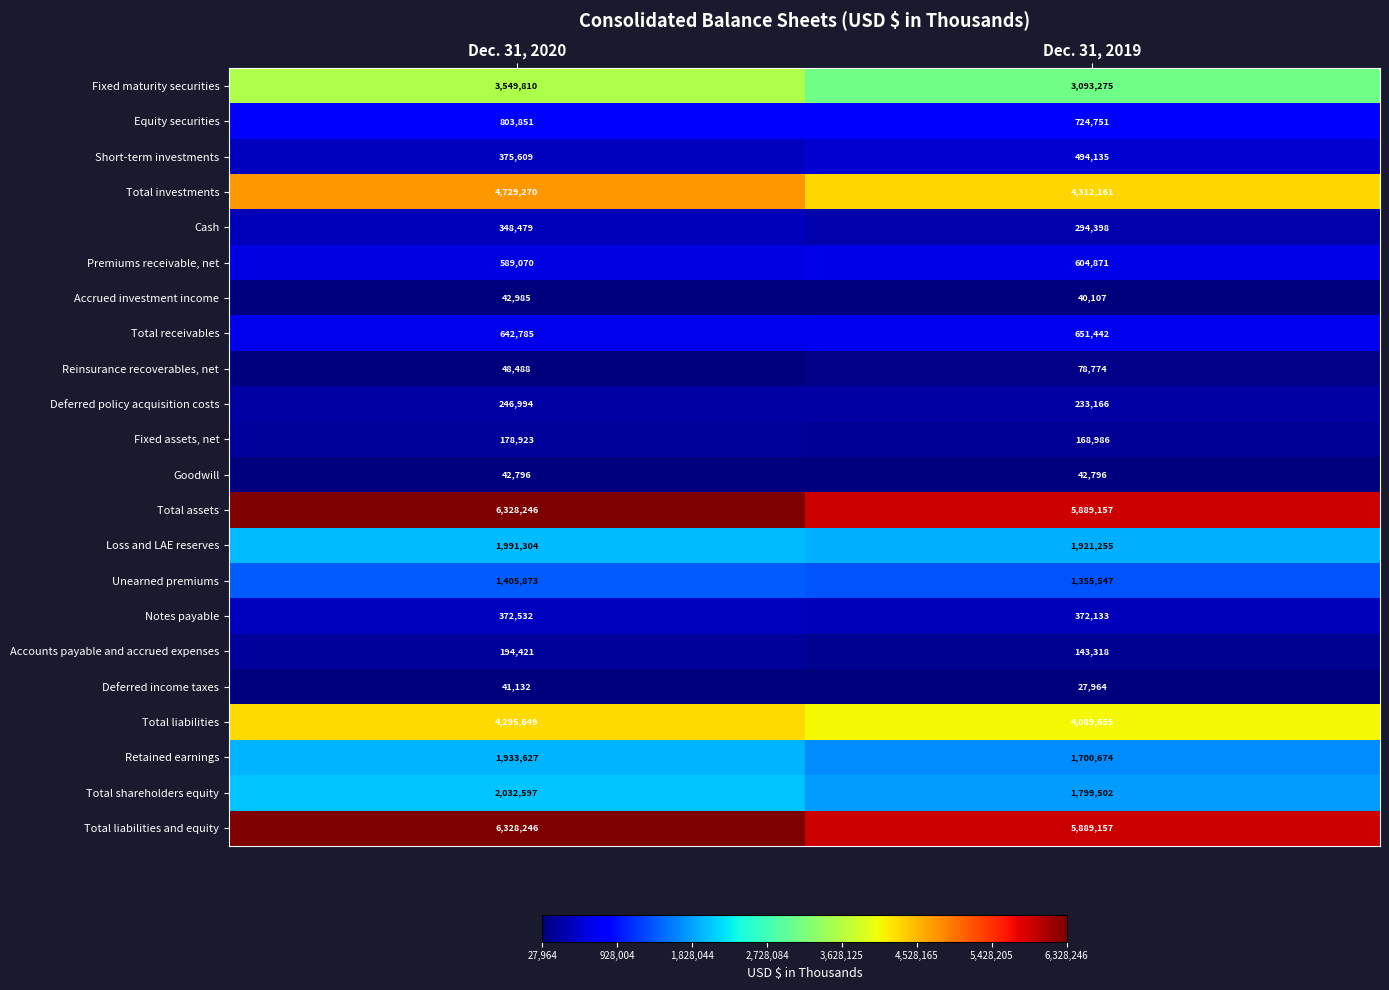

What is the smallest value displayed?

27964